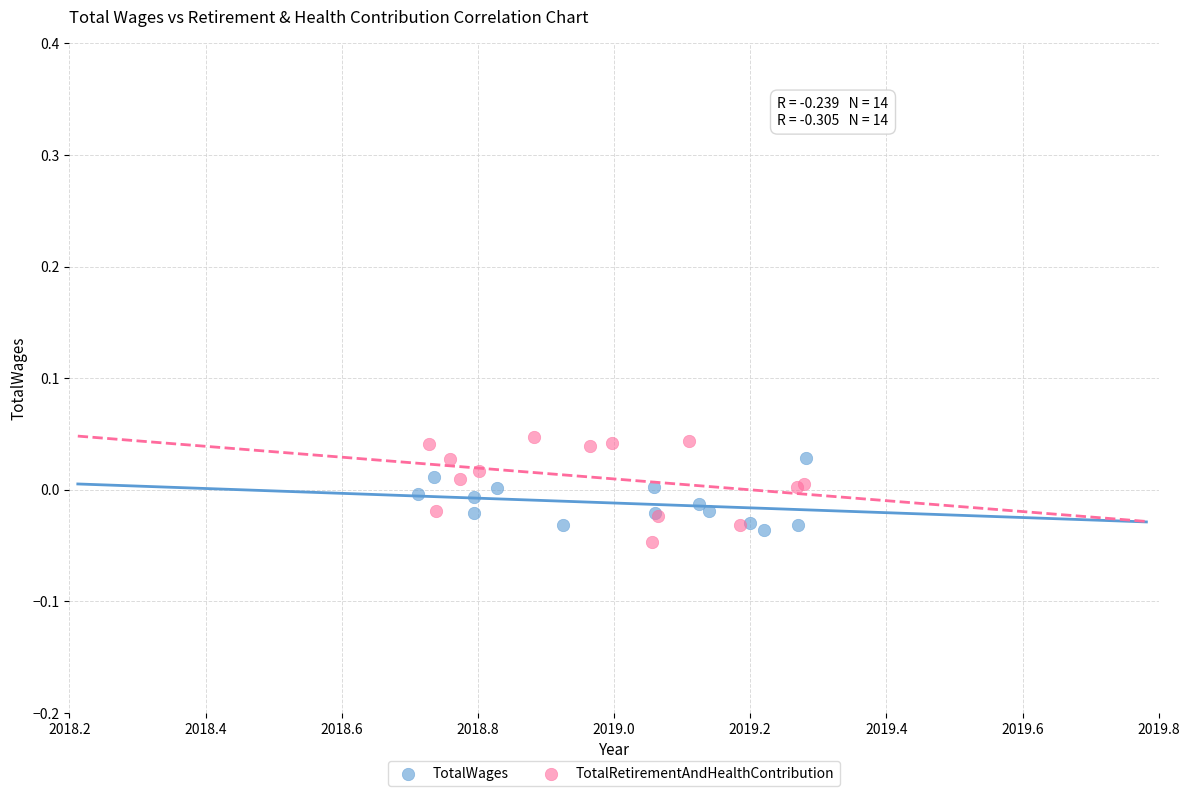

Which series has the widest spread of Y values?

TotalRetirementAndHealthContribution